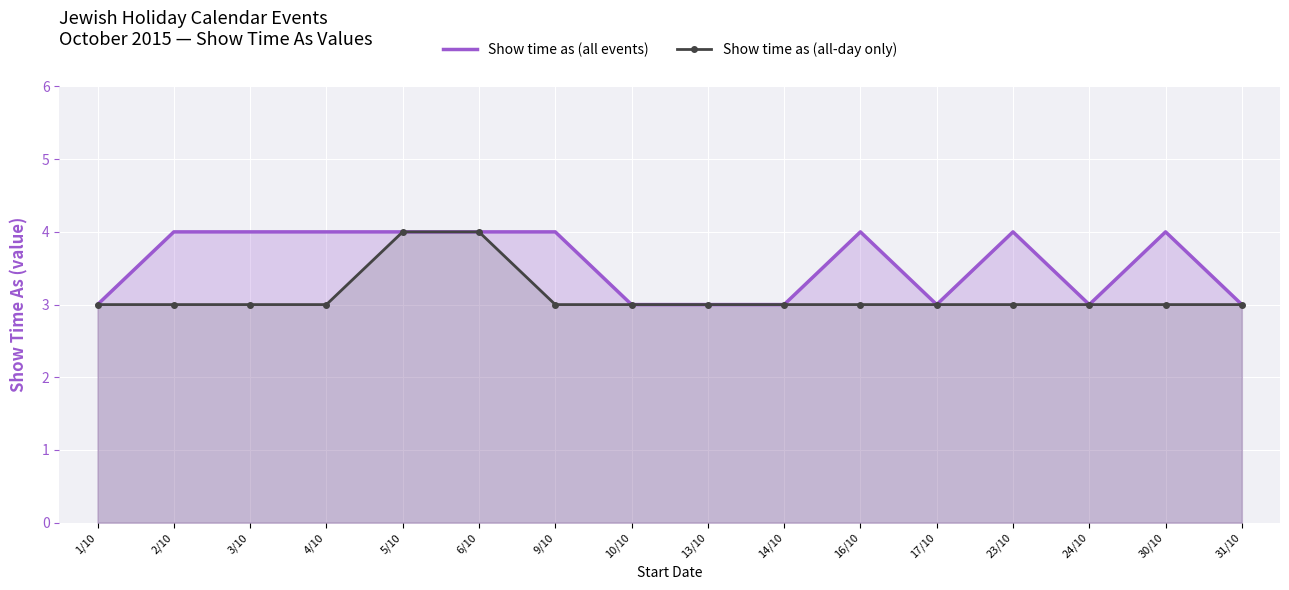

Count the number of data series in this chart.

2